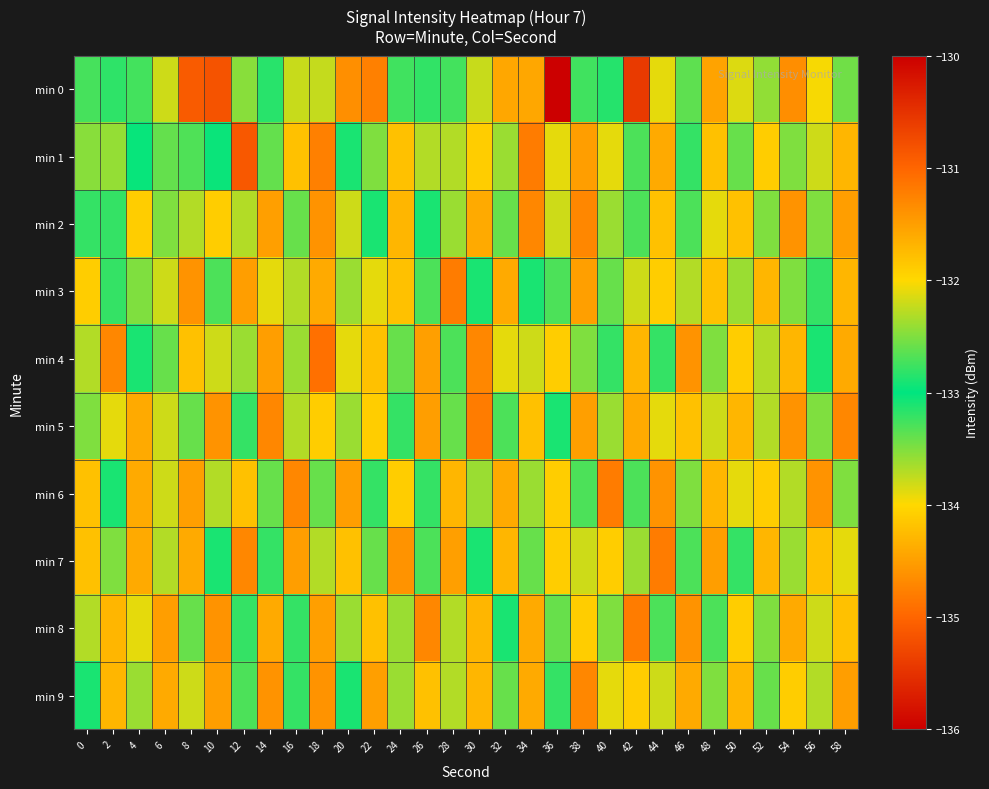

At how many categories does at least one series exceed -132?

30